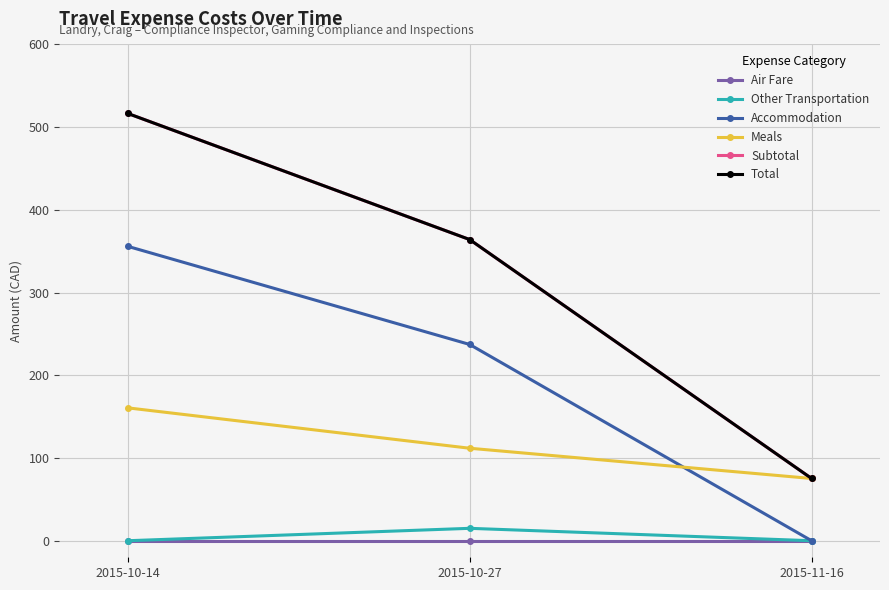

Reading right to left, extract all data points from this chart.

Air Fare: 0.0	0.0	0.0
Other Transportation: 0.0	15.0	0.0
Accommodation: 0.0	237.3	355.9
Meals: 75.2	111.8	160.7
Subtotal: 75.2	364.1	516.6
Total: 75.2	364.1	516.6